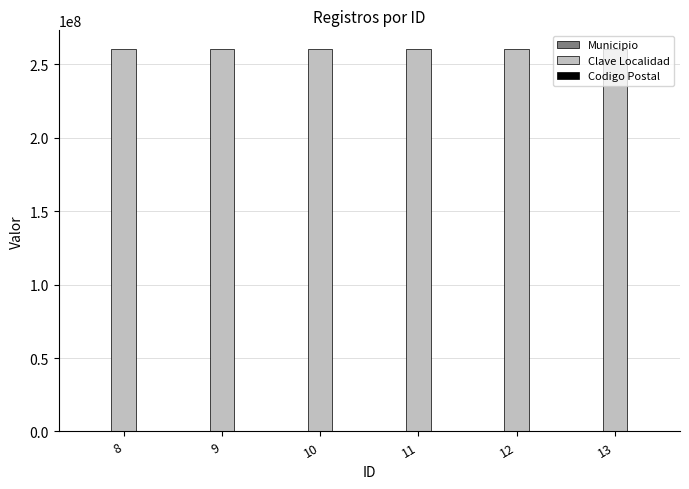

What is the maximum value for Clave Localidad?

260170001